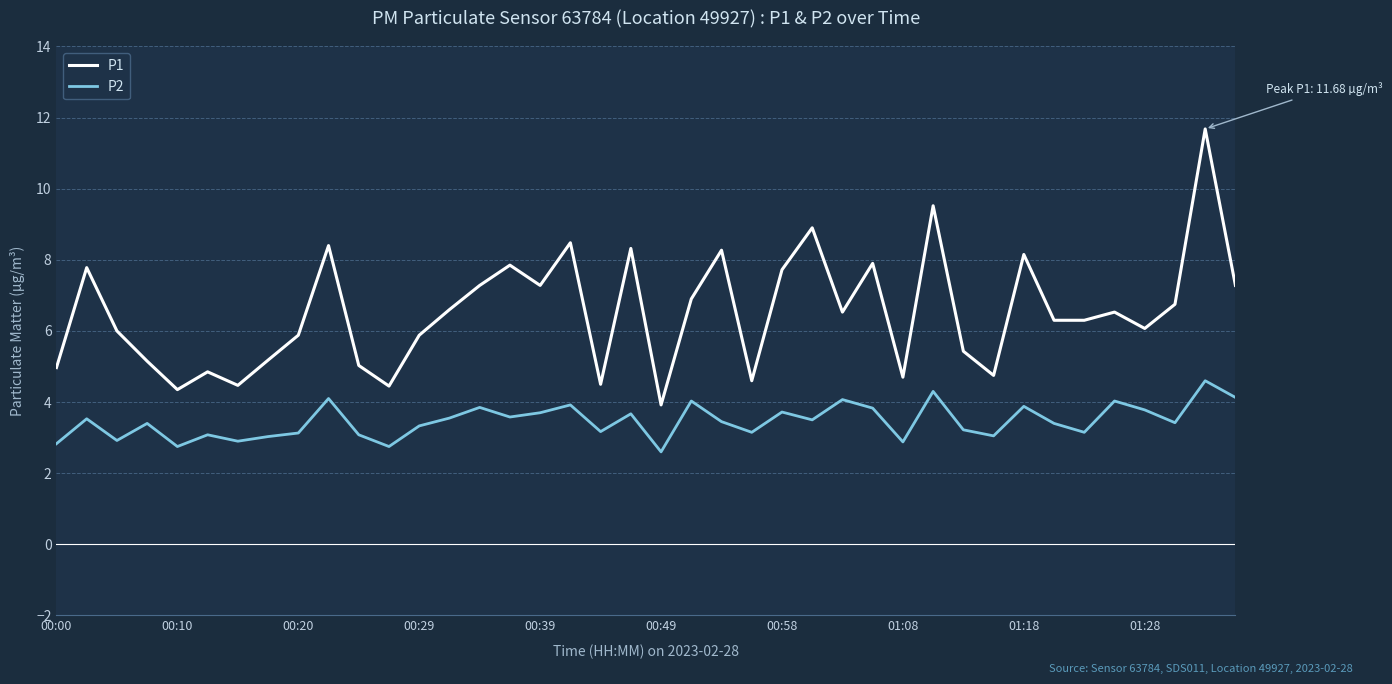

True or false: P2 and P1 cross at least once.

False